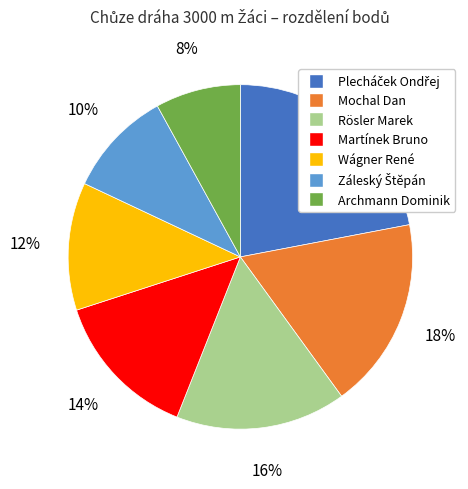

What percentage is the Martínek Bruno slice, to the nearest percent?

14%